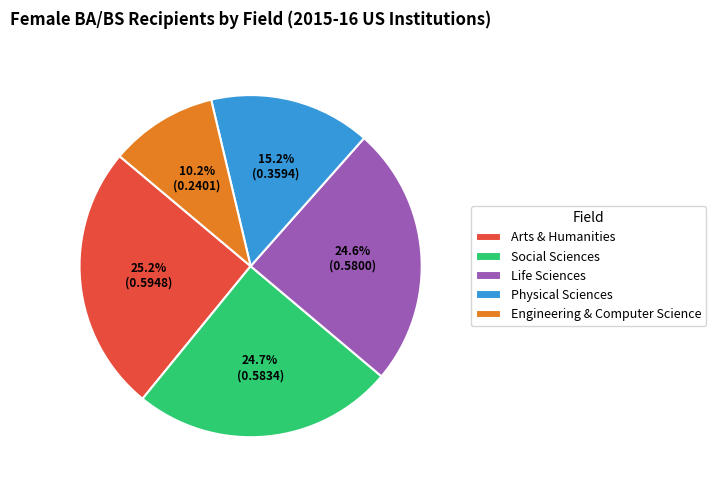

What percentage is the Physical Sciences slice, to the nearest percent?

15%